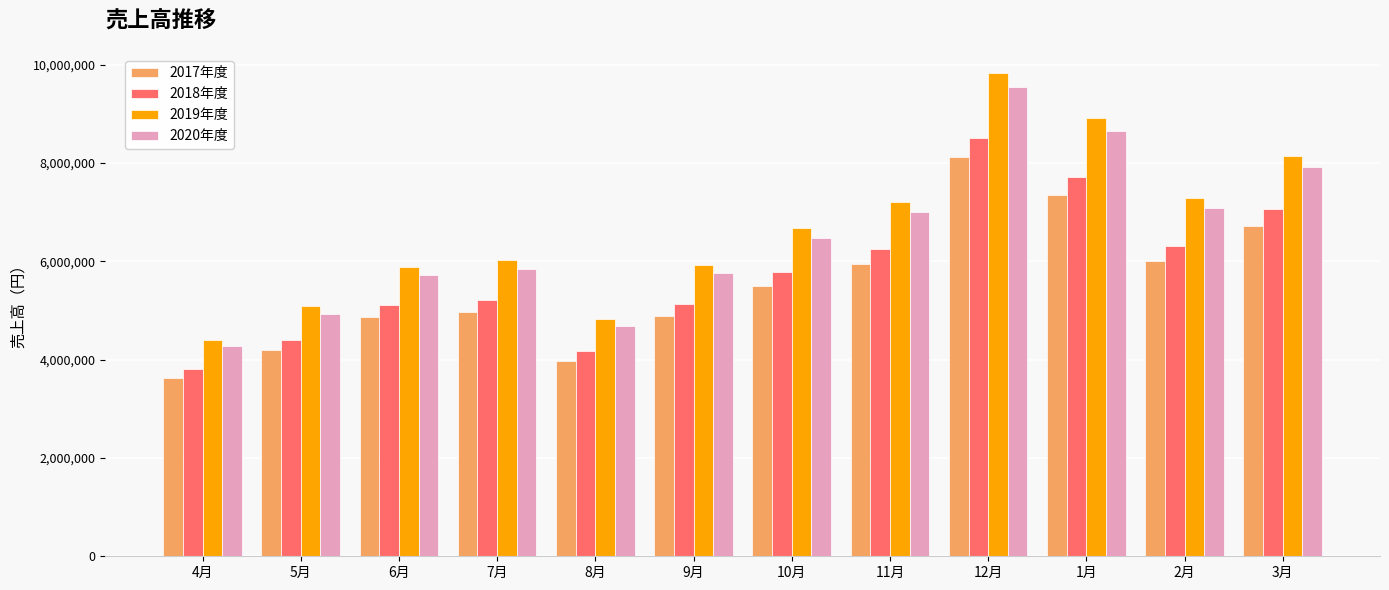

What is the label of the 10th bar from the left?

1月